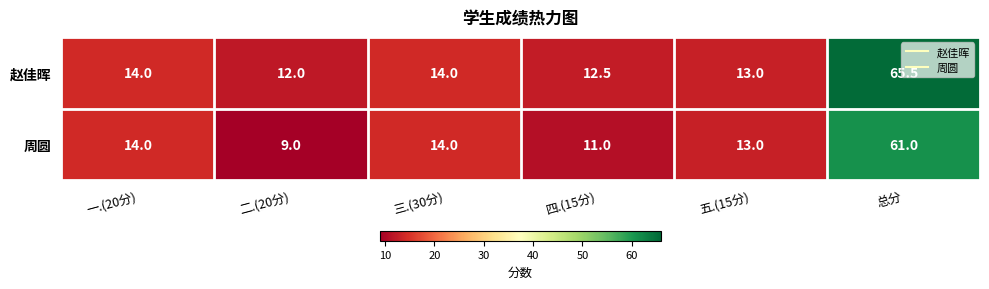

Which category has the highest value across all series?

总分